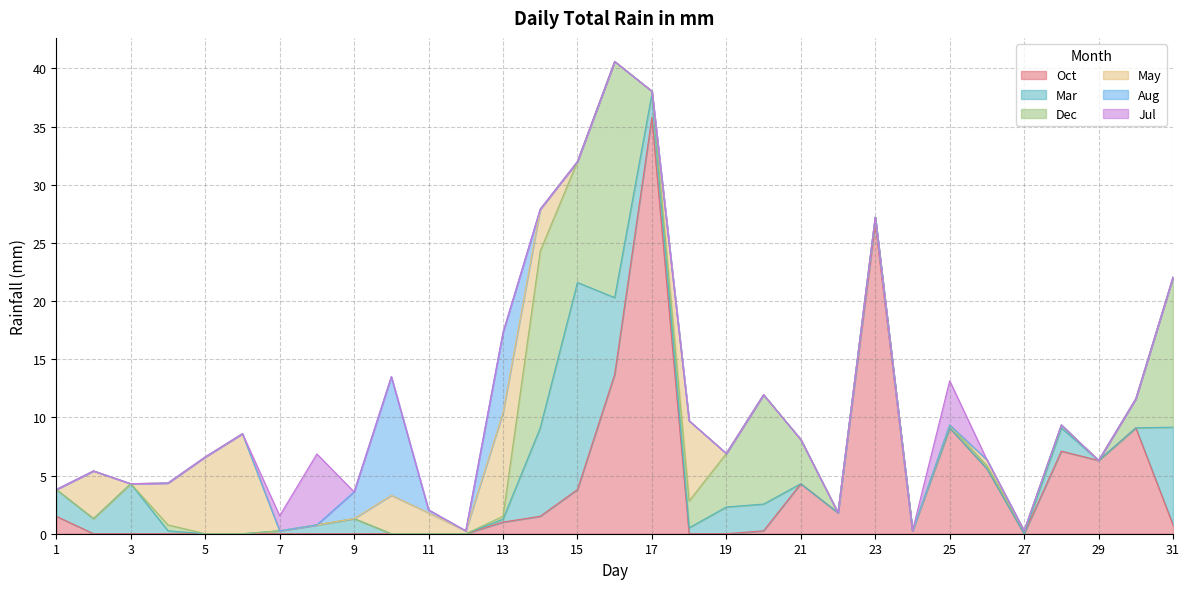

Which series has the largest range (max minus min)?

Oct